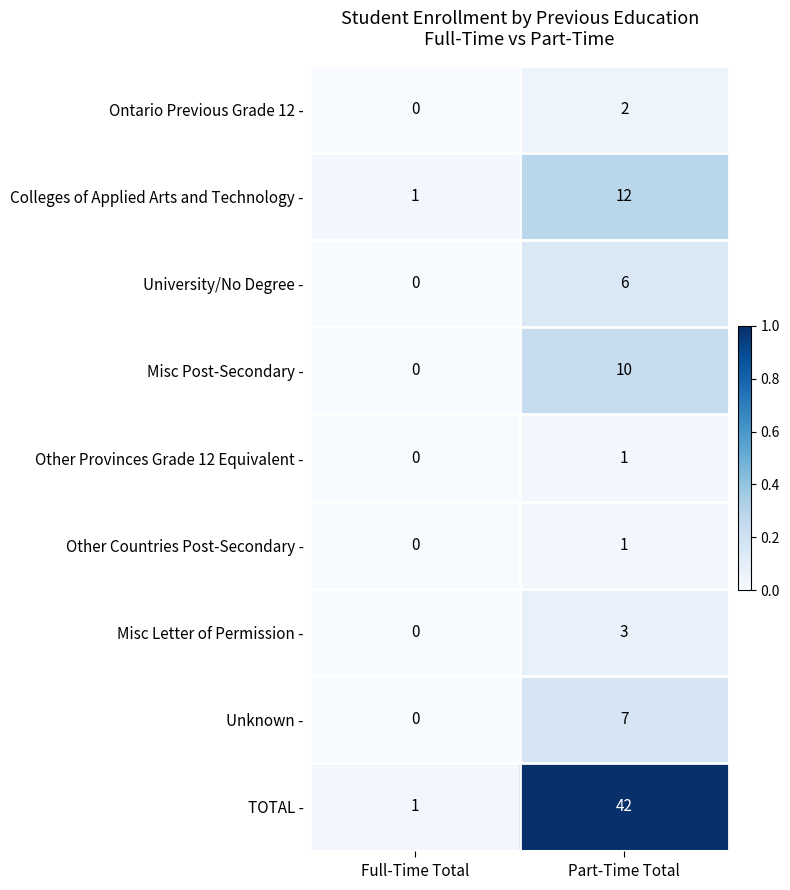

Is it true that Misc Letter of Permission - equals 0 at Full-Time Total?

True